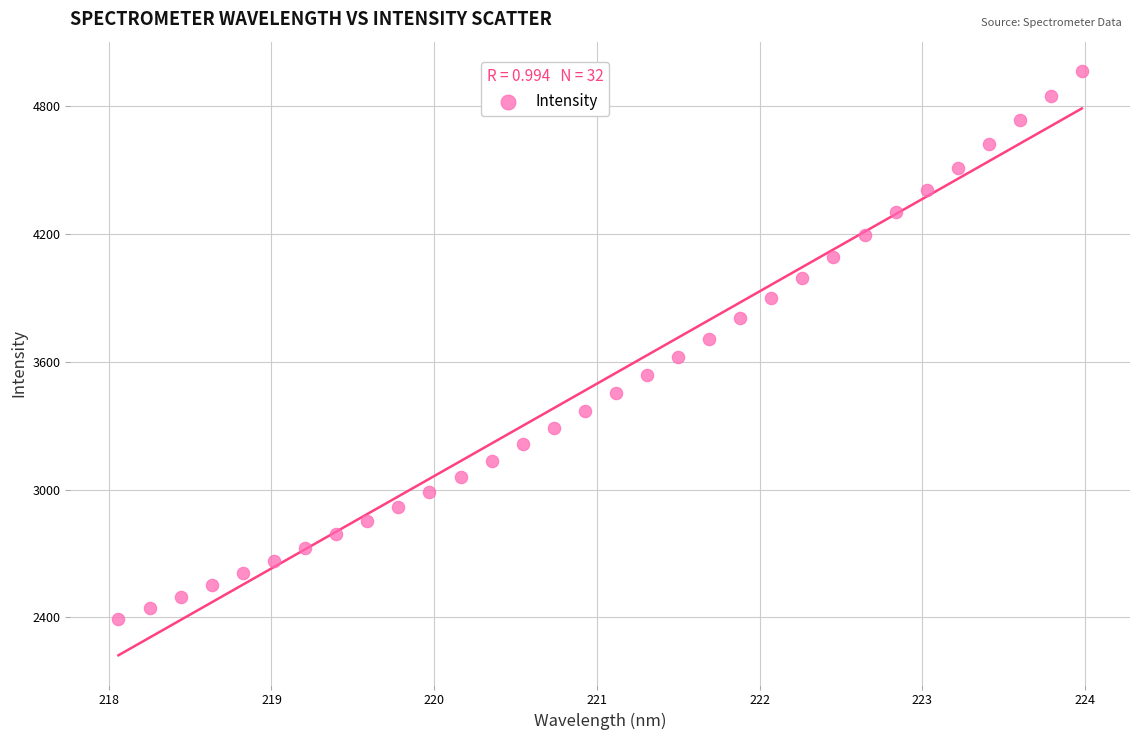

Count the number of points in this scatter plot.

32